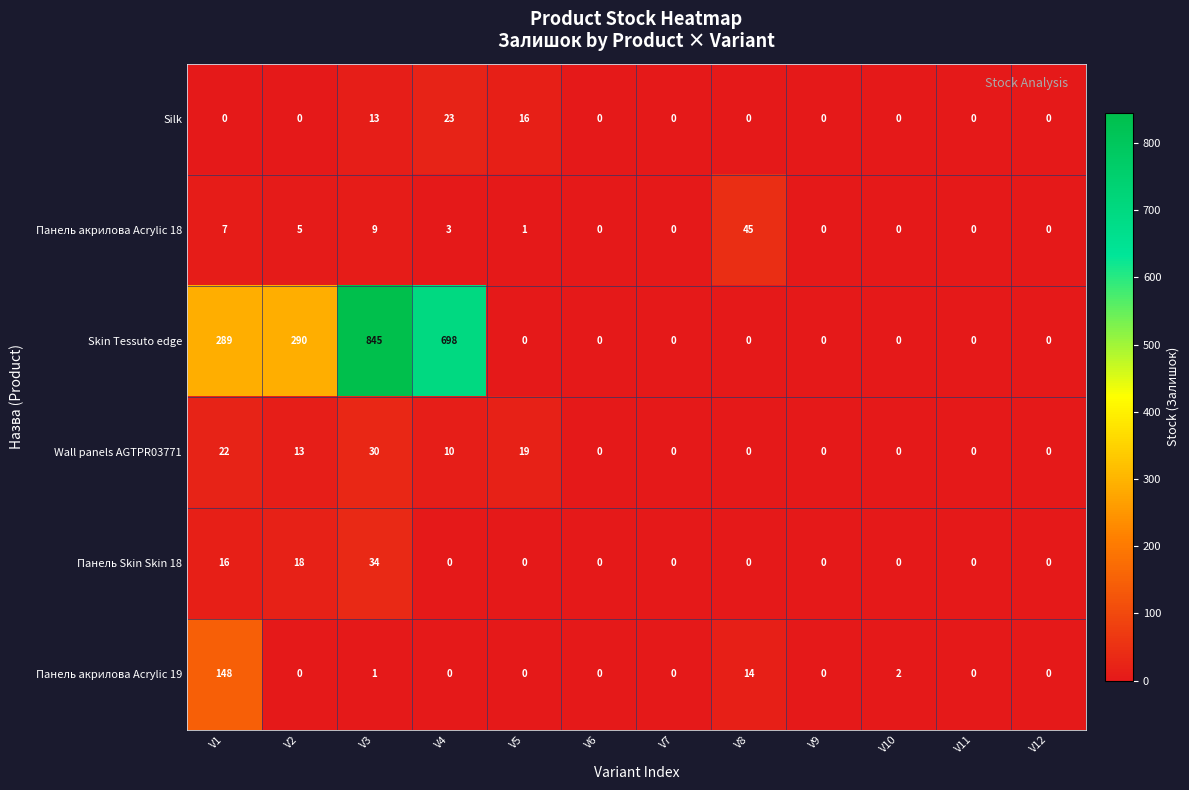

What is the sum of all Панель Skin Skin 18 values?

68